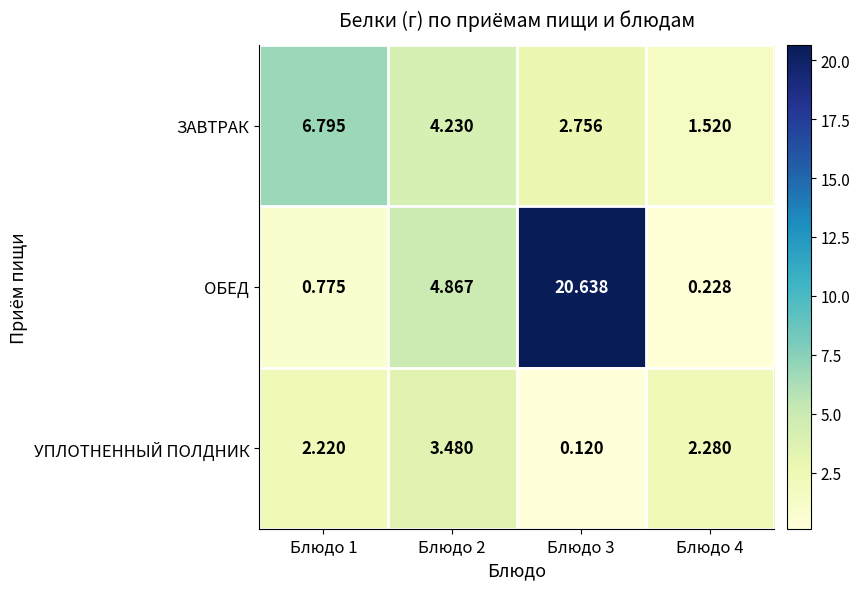

At how many categories does at least one series exceed 0?

4